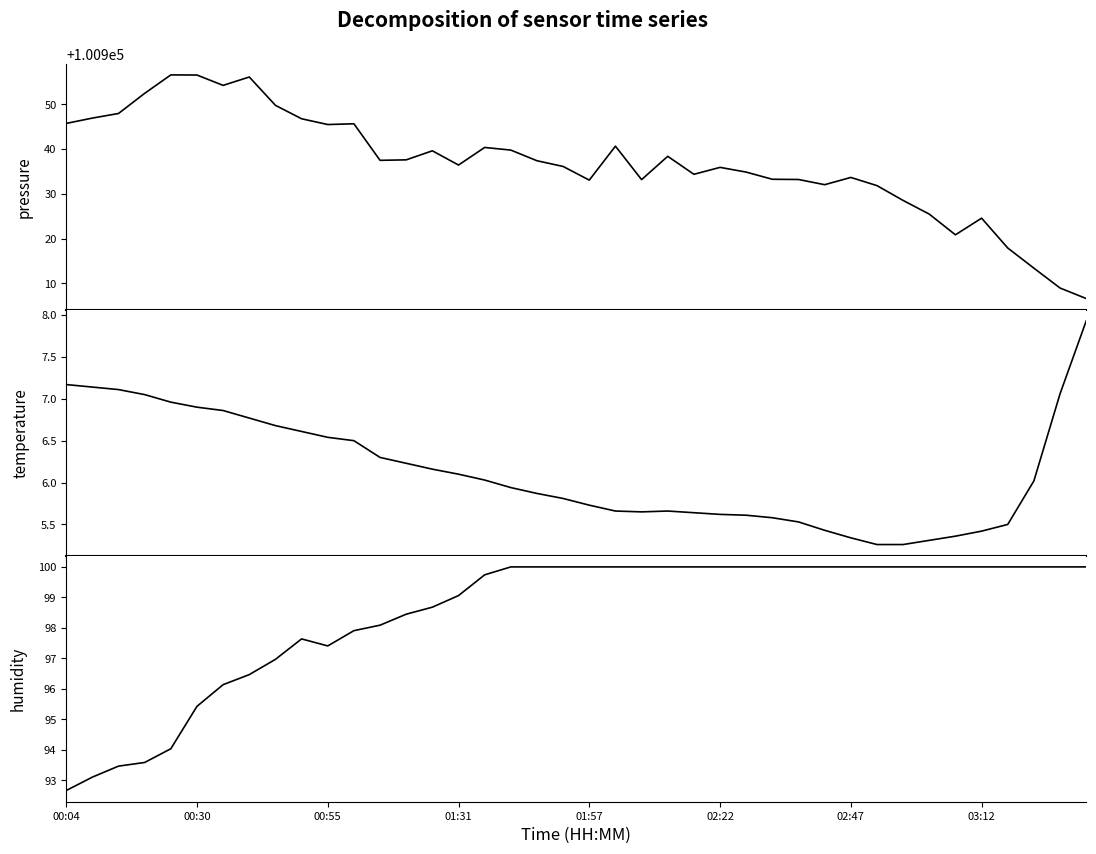

Is it true that humidity equals 169.2 at 27?

False